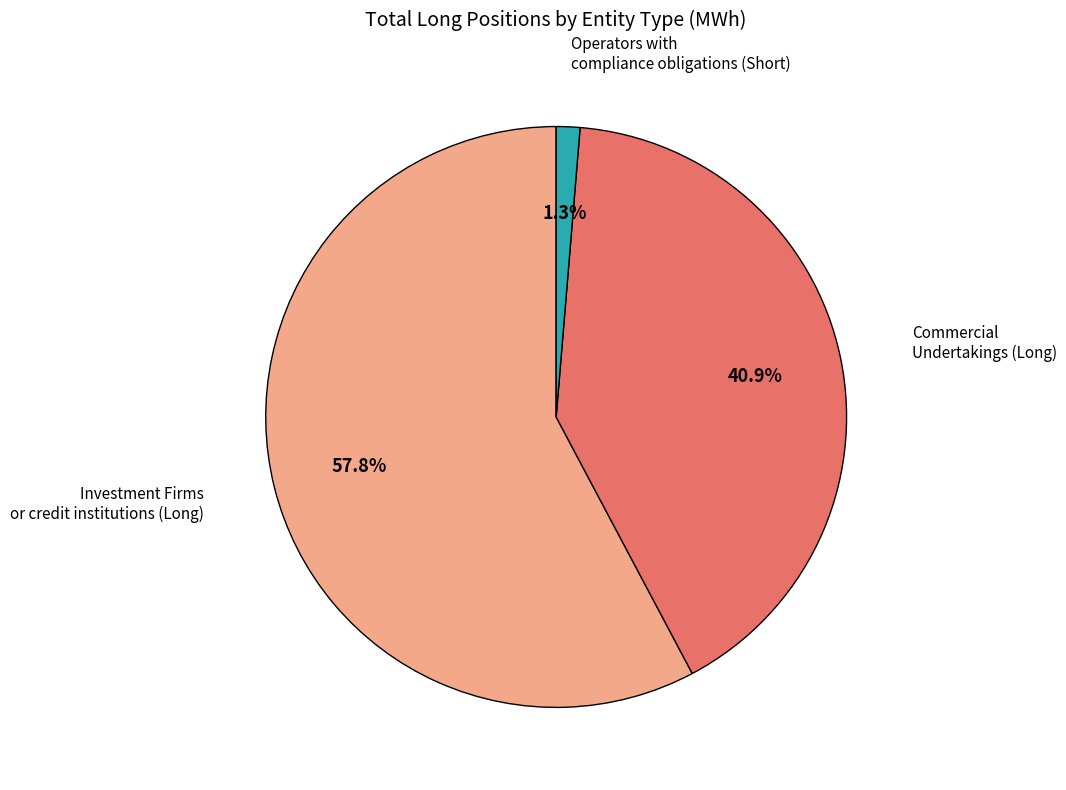

The Commercial Undertakings (Long) slice represents 47% of the pie. True or false?

False